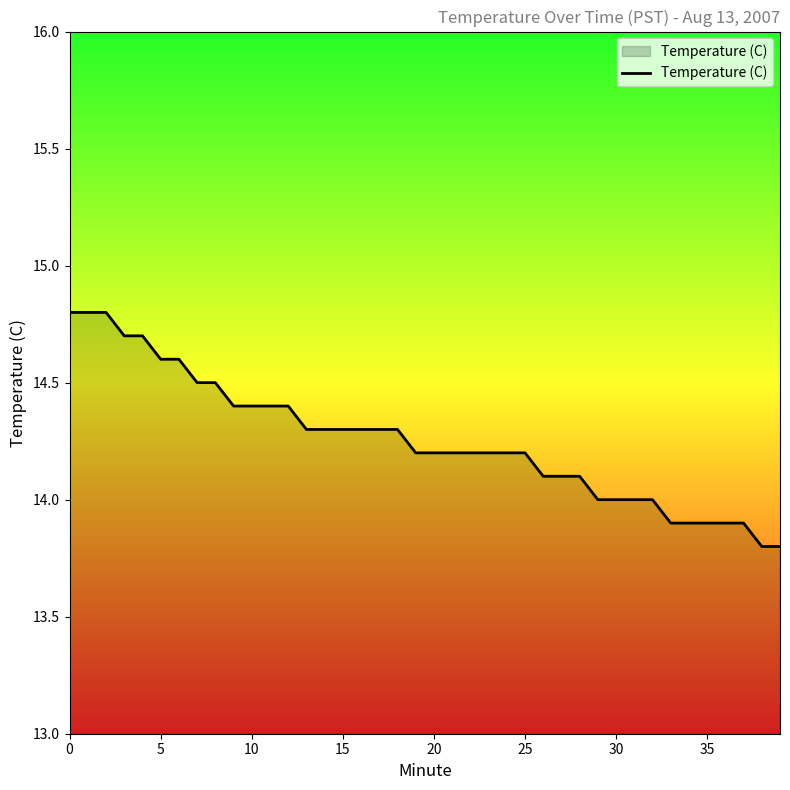

Does the chart have visible grid lines?

No